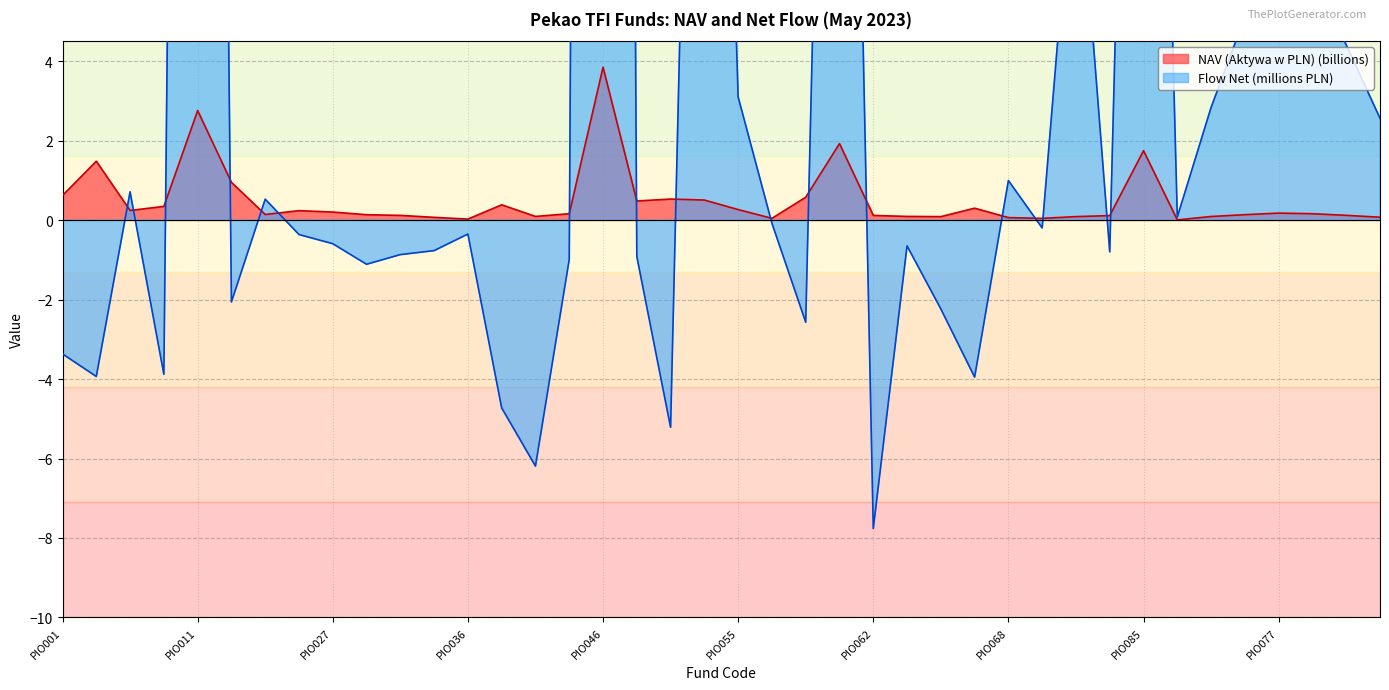

Is it true that NAV (Aktywa w PLN) (billions) equals 2.8 at PIO011?

True